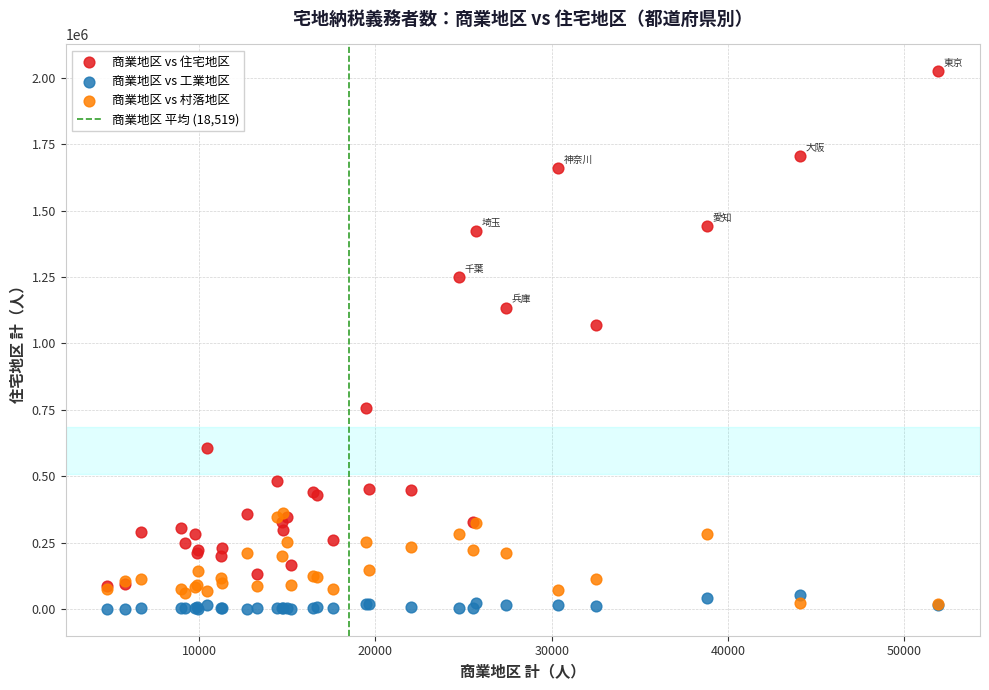

Across all series, what Y value is closest to 1012541?

1067591